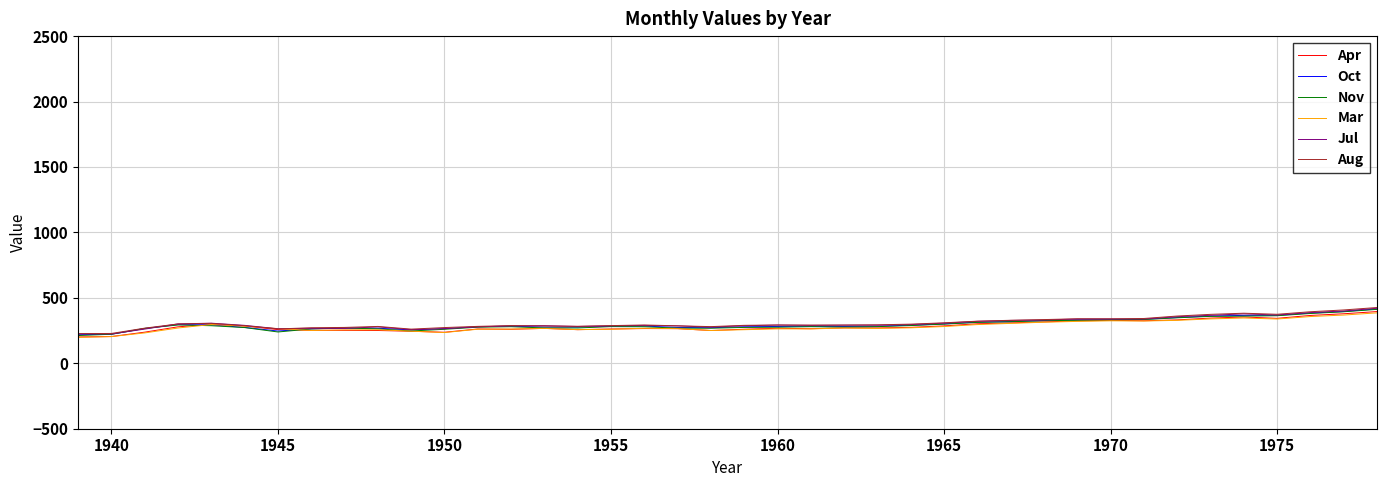

What is the greatest value displayed?

426.2